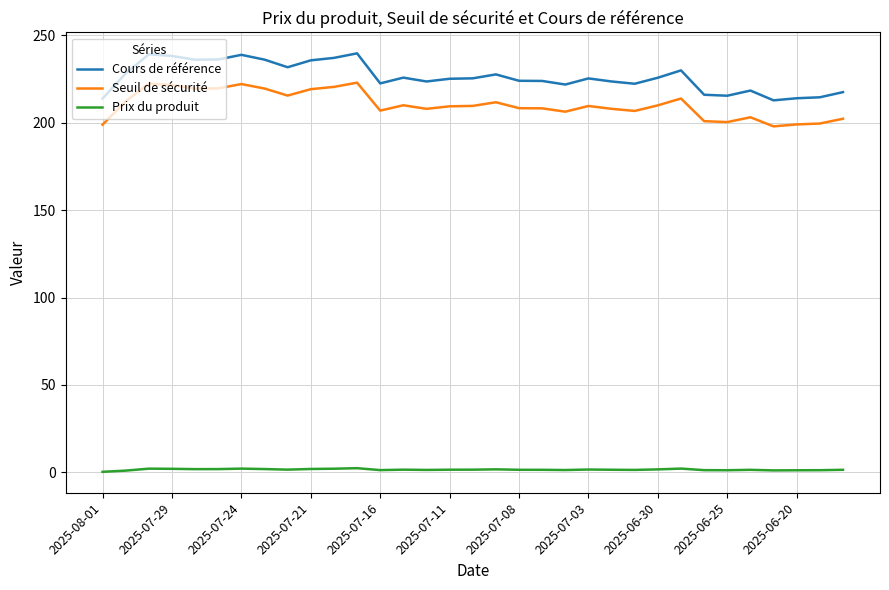

Which series has the widest spread of values?

Cours de référence